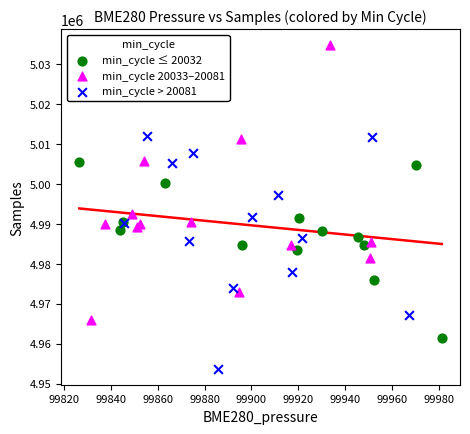

Which series has the widest spread of Y values?

min_cycle 20033–20081